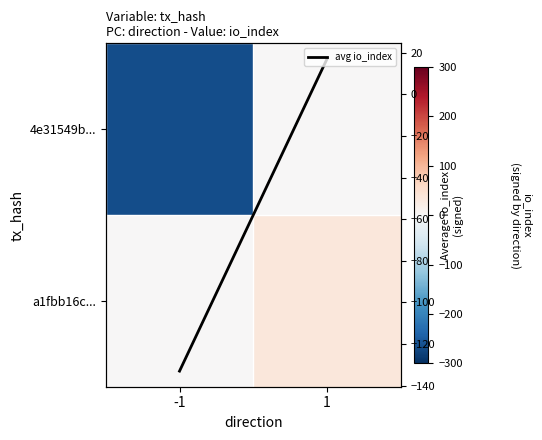

True or false: avg io_index has a value of 29 at 1.

False